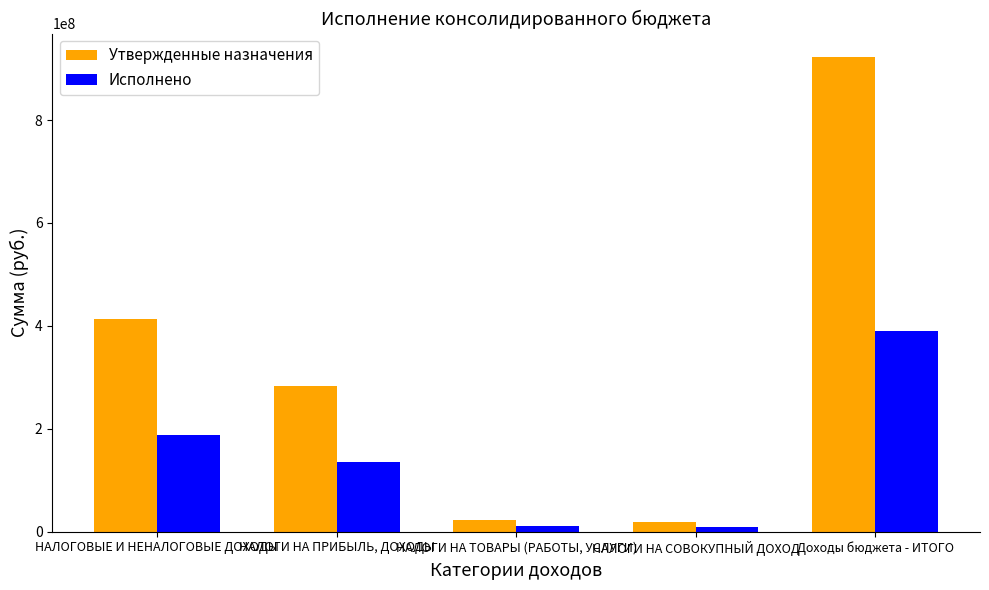

At which label is Исполнено closest to 199066656?

НАЛОГОВЫЕ И НЕНАЛОГОВЫЕ ДОХОДЫ